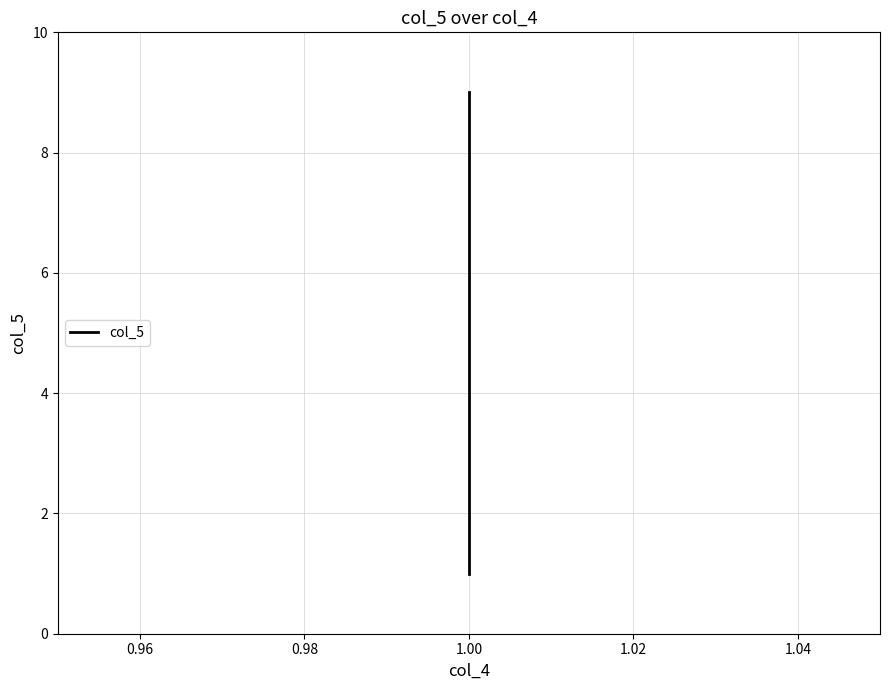

What is the value of the 4th point from the left?

4